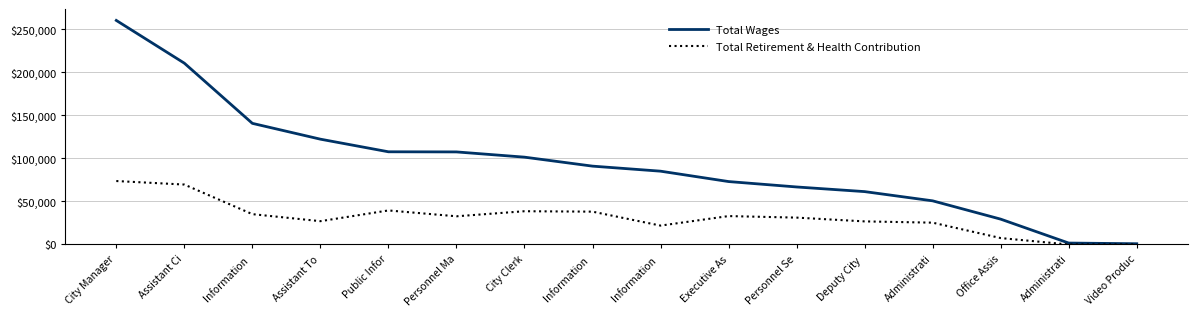

Where is Total Retirement & Health Contribution nearest to the value 36886?

Information 